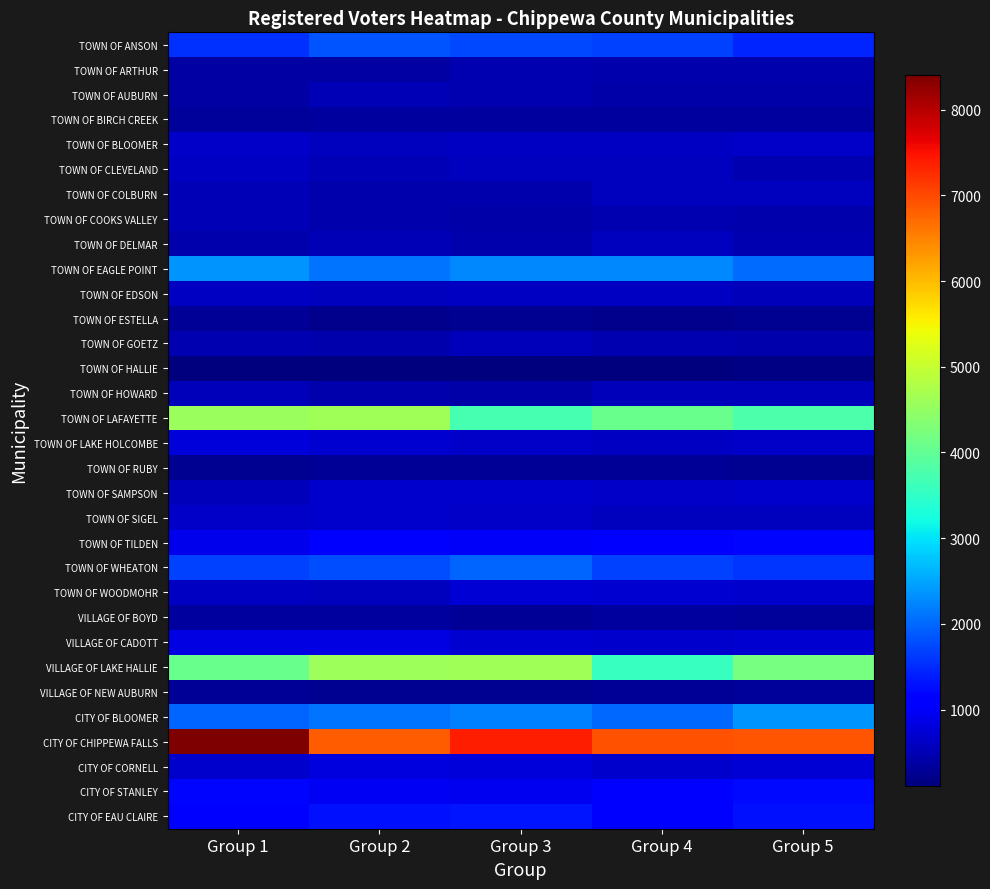

Reading left to right, what are all the values shown in this chart?

TOWN OF ANSON: Group 1=1563.8	Group 2=1844.7	Group 3=1738.1	Group 4=1673.1	Group 5=1457.3
TOWN OF ARTHUR: Group 1=390.1	Group 2=377.3	Group 3=482.8	Group 4=448.2	Group 5=462.2
TOWN OF AUBURN: Group 1=383.6	Group 2=511.2	Group 3=492.7	Group 4=409.3	Group 5=405.2
TOWN OF BIRCH CREEK: Group 1=328.5	Group 2=341.7	Group 3=365.7	Group 4=355.6	Group 5=340.3
TOWN OF BLOOMER: Group 1=656.3	Group 2=566.3	Group 3=595.4	Group 4=609.5	Group 5=626.6
TOWN OF CLEVELAND: Group 1=619.9	Group 2=519.6	Group 3=573.4	Group 4=586.8	Group 5=493.3
TOWN OF COLBURN: Group 1=520.3	Group 2=454.2	Group 3=438.2	Group 4=571.9	Group 5=574.4
TOWN OF COOKS VALLEY: Group 1=506.9	Group 2=436.8	Group 3=408.0	Group 4=489.6	Group 5=455.7
TOWN OF DELMAR: Group 1=460.2	Group 2=518.2	Group 3=446.5	Group 4=582.7	Group 5=481.4
TOWN OF EAGLE POINT: Group 1=2349.2	Group 2=2113.5	Group 3=2253.5	Group 4=2271.4	Group 5=2028.2
TOWN OF EDSON: Group 1=621.8	Group 2=590.0	Group 3=616.9	Group 4=609.6	Group 5=561.0
TOWN OF ESTELLA: Group 1=298.5	Group 2=232.3	Group 3=240.8	Group 4=228.8	Group 5=251.1
TOWN OF GOETZ: Group 1=476.5	Group 2=459.2	Group 3=541.6	Group 4=471.8	Group 5=460.6
TOWN OF HALLIE: Group 1=125.6	Group 2=110.6	Group 3=135.2	Group 4=108.2	Group 5=142.1
TOWN OF HOWARD: Group 1=546.2	Group 2=459.4	Group 3=430.1	Group 4=552.8	Group 5=536.3
TOWN OF LAFAYETTE: Group 1=4561.2	Group 2=4615.3	Group 3=3722.6	Group 4=4086.8	Group 5=3776.2
TOWN OF LAKE HOLCOMBE: Group 1=758.5	Group 2=709.3	Group 3=649.3	Group 4=594.4	Group 5=645.2
TOWN OF RUBY: Group 1=253.0	Group 2=285.4	Group 3=278.0	Group 4=298.0	Group 5=264.8
TOWN OF SAMPSON: Group 1=559.9	Group 2=672.4	Group 3=681.4	Group 4=643.6	Group 5=683.4
TOWN OF SIGEL: Group 1=654.8	Group 2=660.5	Group 3=641.7	Group 4=562.6	Group 5=578.8
TOWN OF TILDEN: Group 1=911.0	Group 2=1103.4	Group 3=1001.0	Group 4=1062.7	Group 5=1189.6
TOWN OF WHEATON: Group 1=1691.4	Group 2=1779.8	Group 3=1969.2	Group 4=1680.2	Group 5=1596.9
TOWN OF WOODMOHR: Group 1=609.9	Group 2=584.8	Group 3=734.9	Group 4=711.2	Group 5=677.1
VILLAGE OF BOYD: Group 1=350.1	Group 2=343.7	Group 3=285.4	Group 4=352.1	Group 5=318.7
VILLAGE OF CADOTT: Group 1=832.3	Group 2=852.5	Group 3=720.4	Group 4=672.9	Group 5=699.8
VILLAGE OF LAKE HALLIE: Group 1=4090.5	Group 2=4581.0	Group 3=4634.6	Group 4=3563.4	Group 5=4195.5
VILLAGE OF NEW AUBURN: Group 1=281.8	Group 2=264.9	Group 3=256.0	Group 4=274.9	Group 5=327.4
CITY OF BLOOMER: Group 1=1969.7	Group 2=2091.7	Group 3=2206.7	Group 4=1994.9	Group 5=2374.4
CITY OF CHIPPEWA FALLS: Group 1=8402.7	Group 2=6829.5	Group 3=7372.9	Group 4=6938.2	Group 5=6902.7
CITY OF CORNELL: Group 1=673.4	Group 2=807.7	Group 3=782.6	Group 4=676.8	Group 5=730.1
CITY OF STANLEY: Group 1=1191.0	Group 2=978.1	Group 3=948.0	Group 4=1057.6	Group 5=1215.6
CITY OF EAU CLAIRE: Group 1=1121.0	Group 2=1277.7	Group 3=1310.4	Group 4=1119.4	Group 5=1298.2